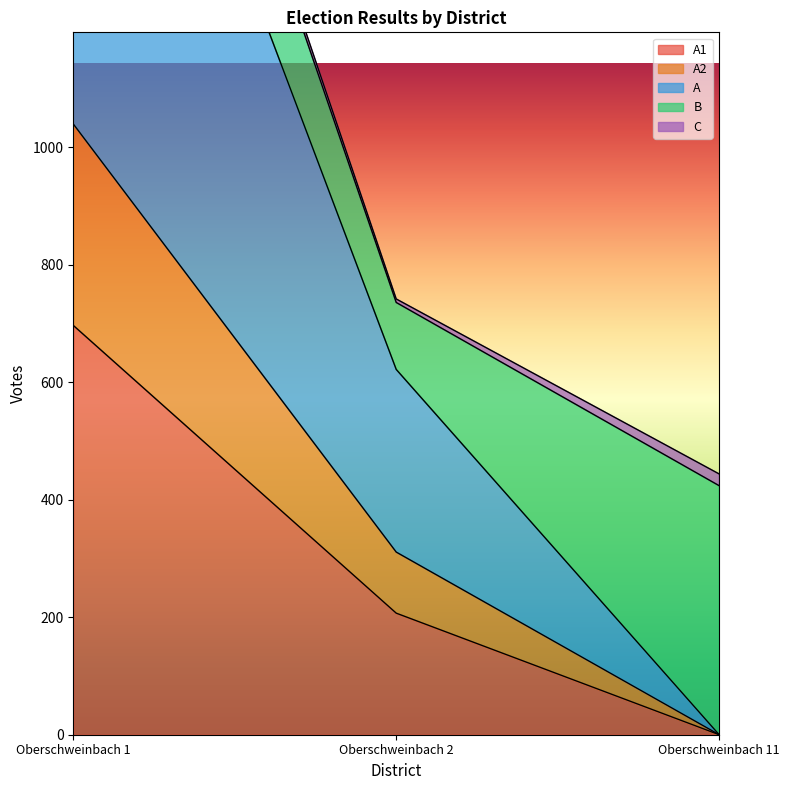

Which category has the lowest value in the A1 series?

Oberschweinbach 11